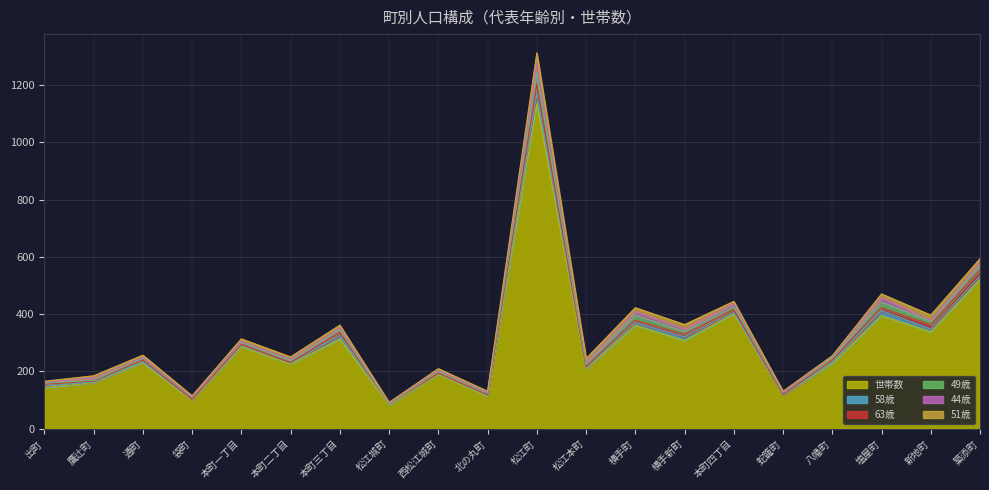

How many values in the 世帯数 series are below 231?

10